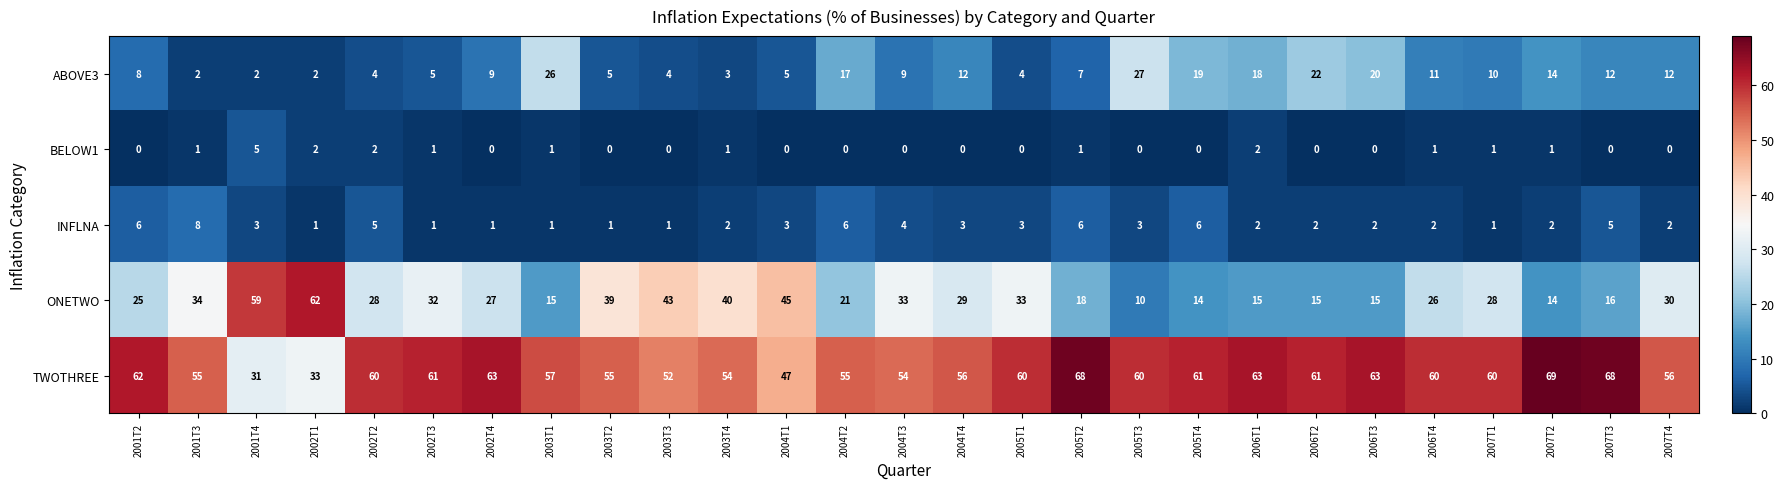

What is the sum of the ONETWO values at 2002T1 and 2006T4?

88